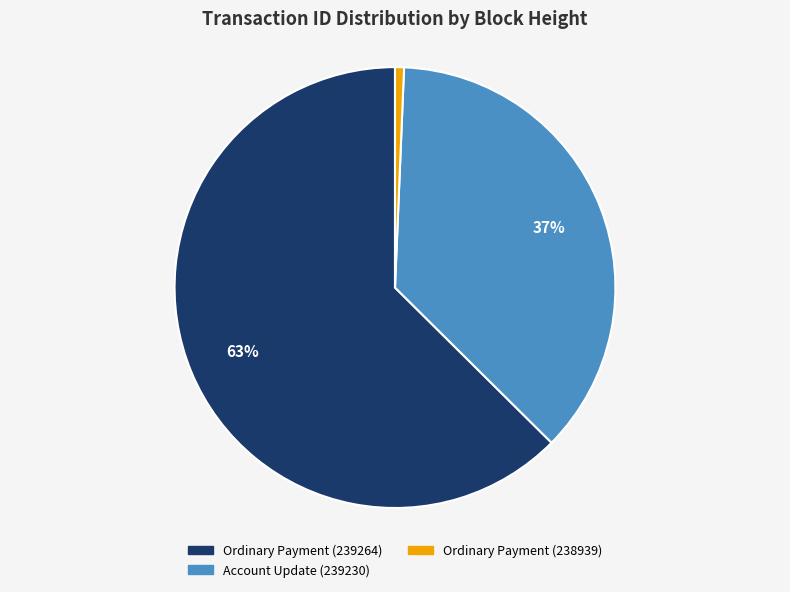

Which category has the smallest portion of the pie?

Ordinary Payment (238939)